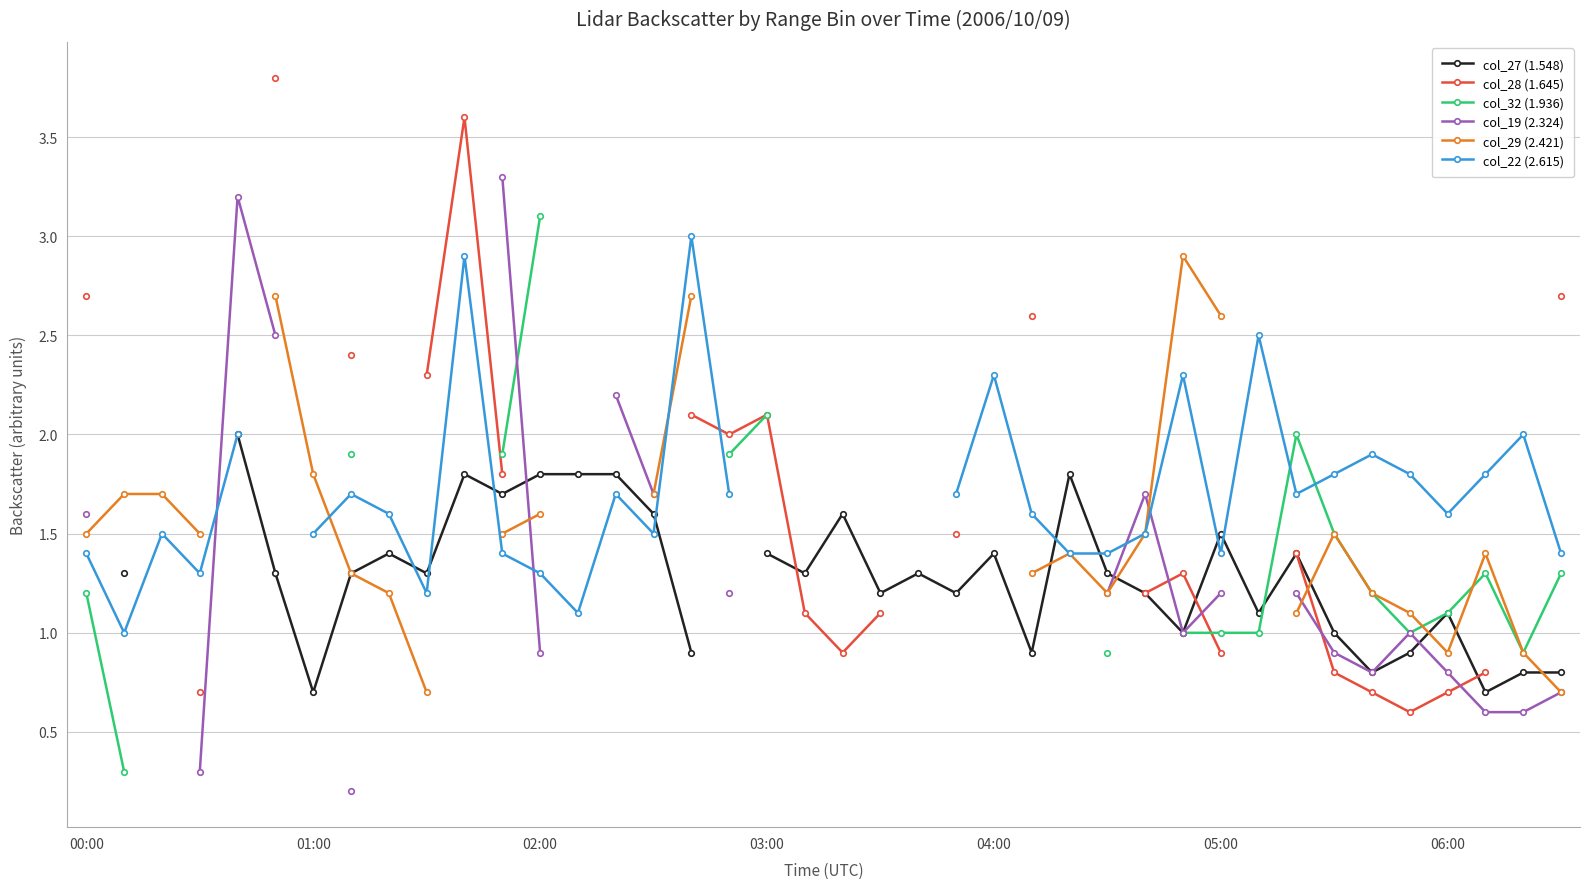

After their last crossing, which series has the higher values: col_32 (1.936) or col_19 (2.324)?

col_32 (1.936)